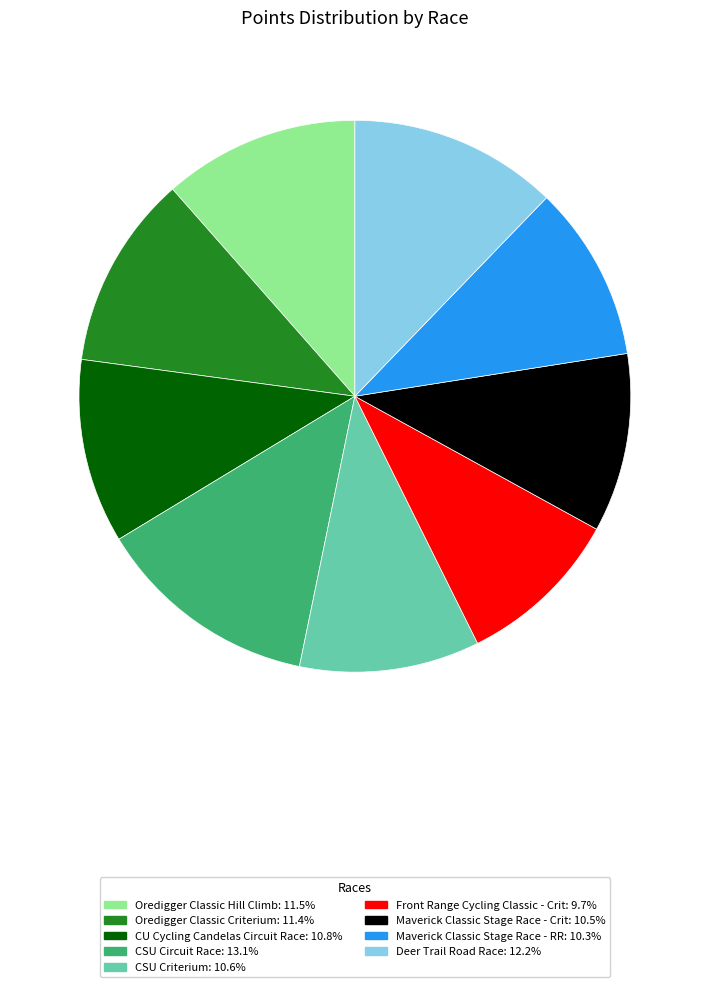

Does Oredigger Classic Hill Climb account for over 50% of the chart?

No